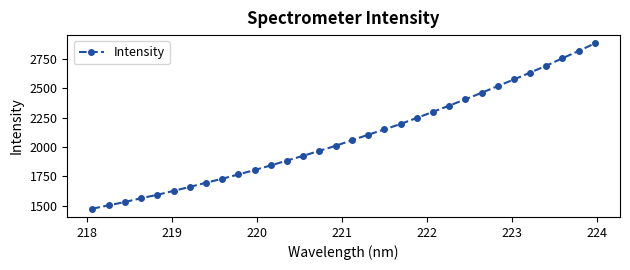

What is the greatest value displayed?

2882.5